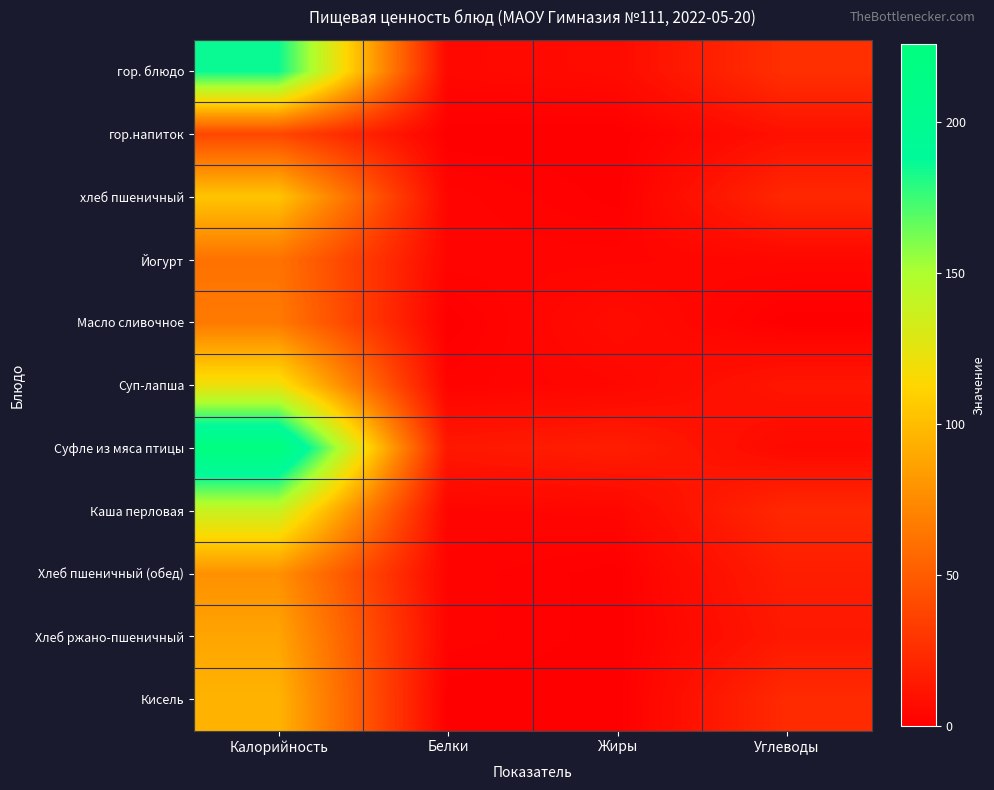

What is the difference between the highest and lowest values at Углеводы?

26.2